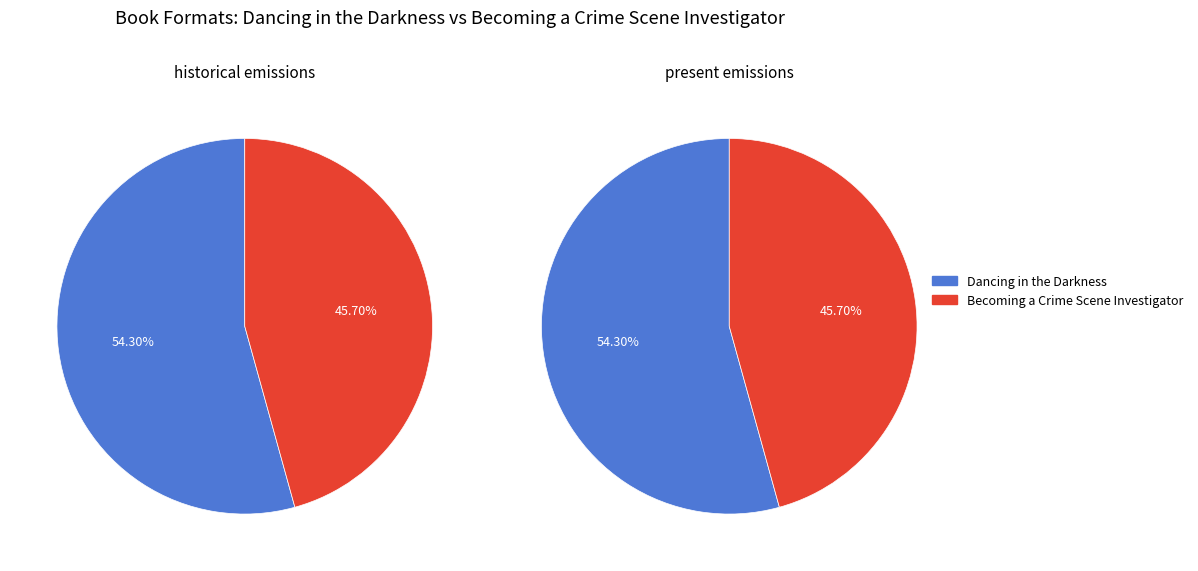

Rank the categories by value from highest to lowest.

Dancing in the Darkness, Becoming a Crime Scene Investigator